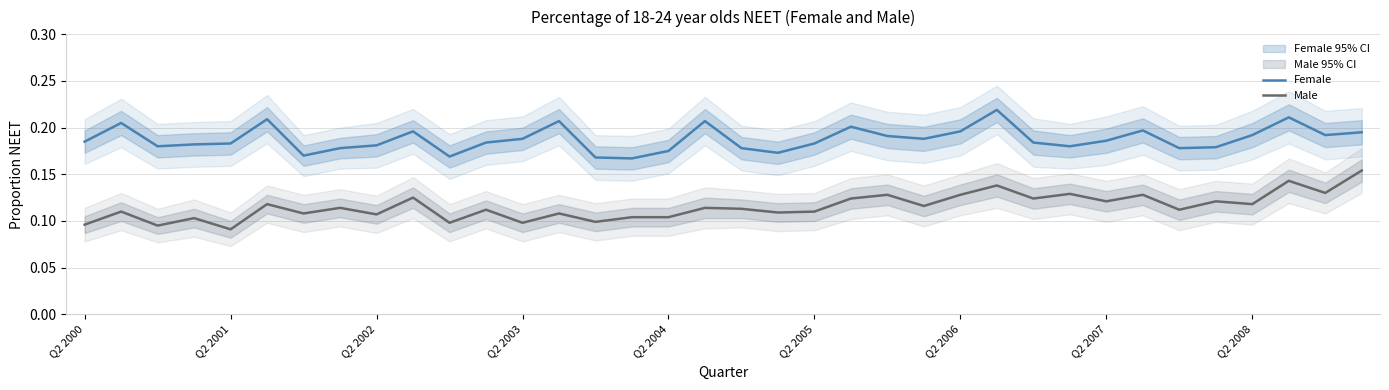

True or false: Male and Female cross at least once.

False